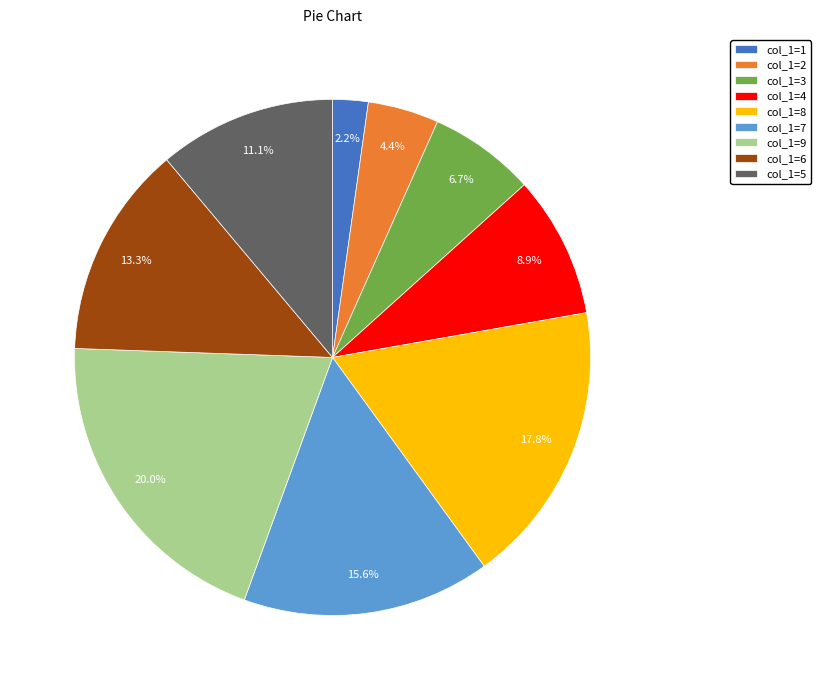

Is there any slice that represents more than half of the pie?

No